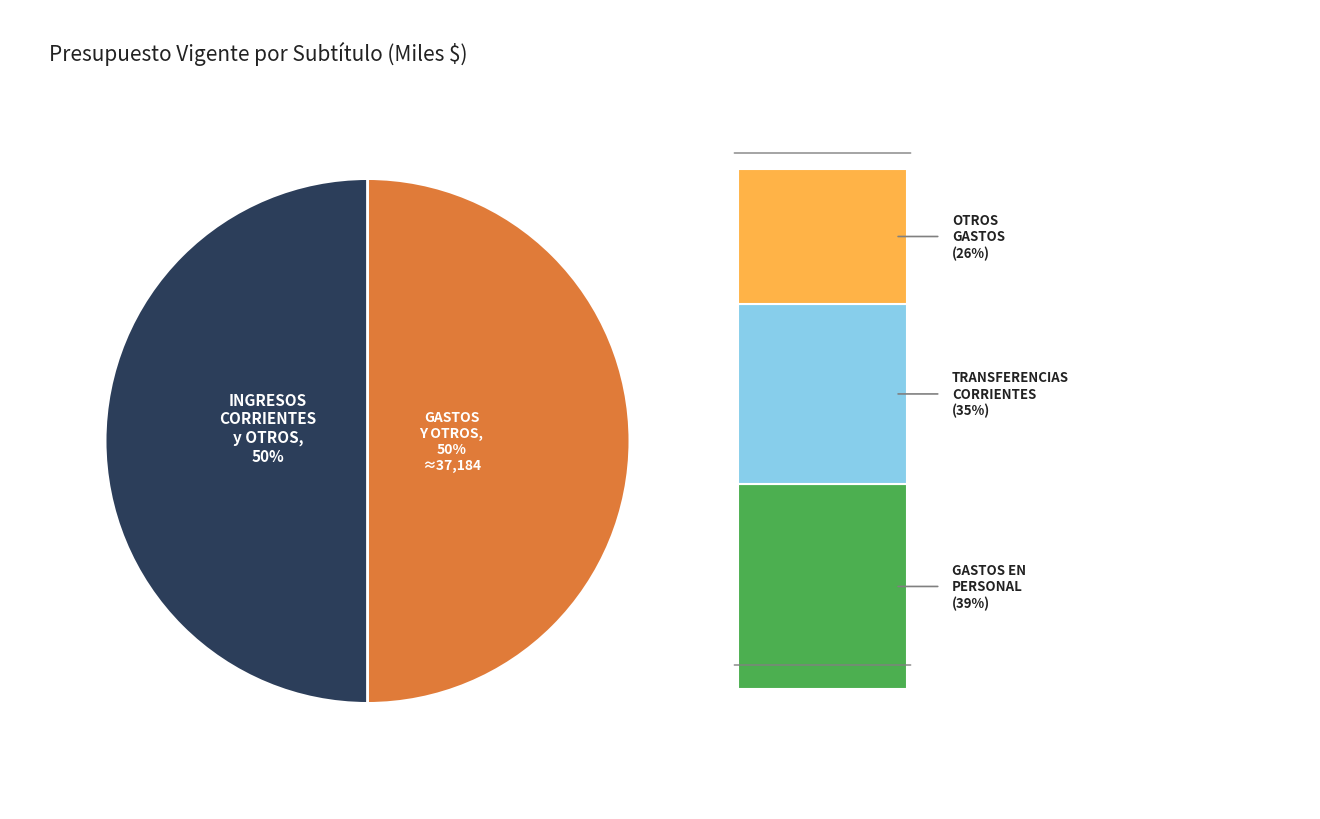

To the nearest percent, what is the average slice percentage?

50%